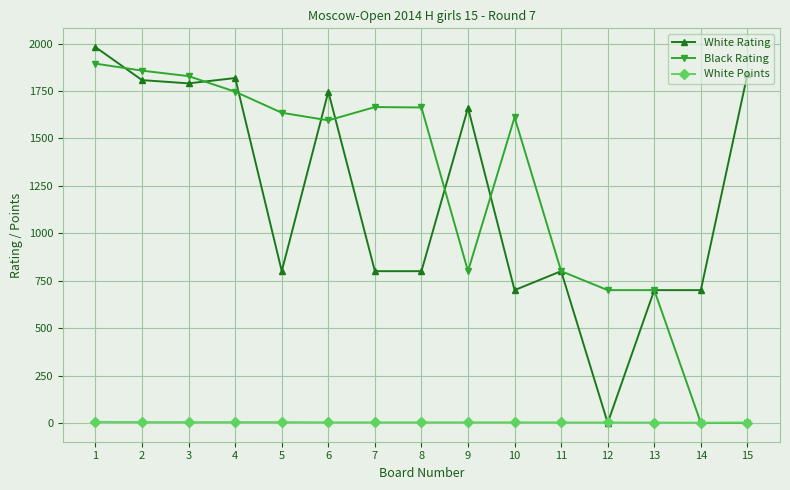

Which series has the largest total across all categories?

Black Rating